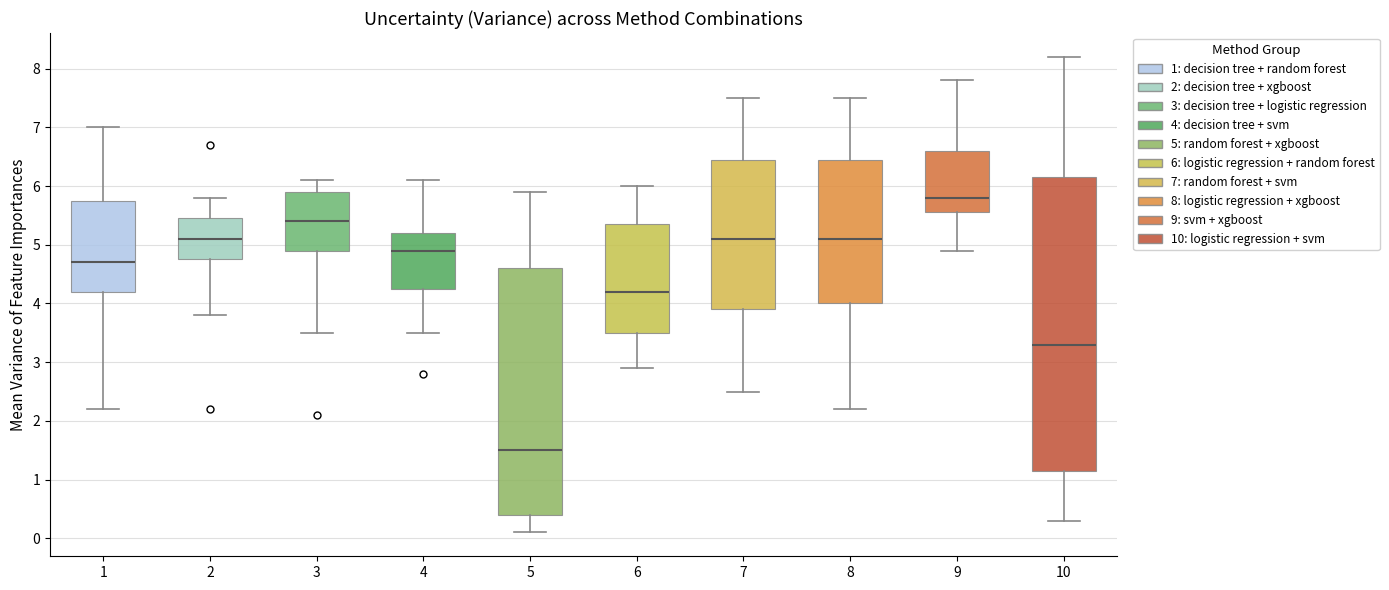

Reading left to right, read every box against the y-axis: the position of its median line, the range the box covers, and the ends of its whiskers. The values are not printed on the chart, so give them approximately, as read against the axis.

1: median 4.7, box 4.2 to 5.8, whiskers 2.2 to 7.0
2: median 5.1, box 4.8 to 5.5, whiskers 3.8 to 5.8
3: median 5.4, box 4.9 to 5.9, whiskers 3.5 to 6.1
4: median 4.9, box 4.3 to 5.2, whiskers 3.5 to 6.1
5: median 1.5, box 0.4 to 4.6, whiskers 0.1 to 5.9
6: median 4.2, box 3.5 to 5.4, whiskers 2.9 to 6.0
7: median 5.1, box 3.9 to 6.5, whiskers 2.5 to 7.5
8: median 5.1, box 4.0 to 6.5, whiskers 2.2 to 7.5
9: median 5.8, box 5.6 to 6.6, whiskers 4.9 to 7.8
10: median 3.3, box 1.2 to 6.2, whiskers 0.3 to 8.2